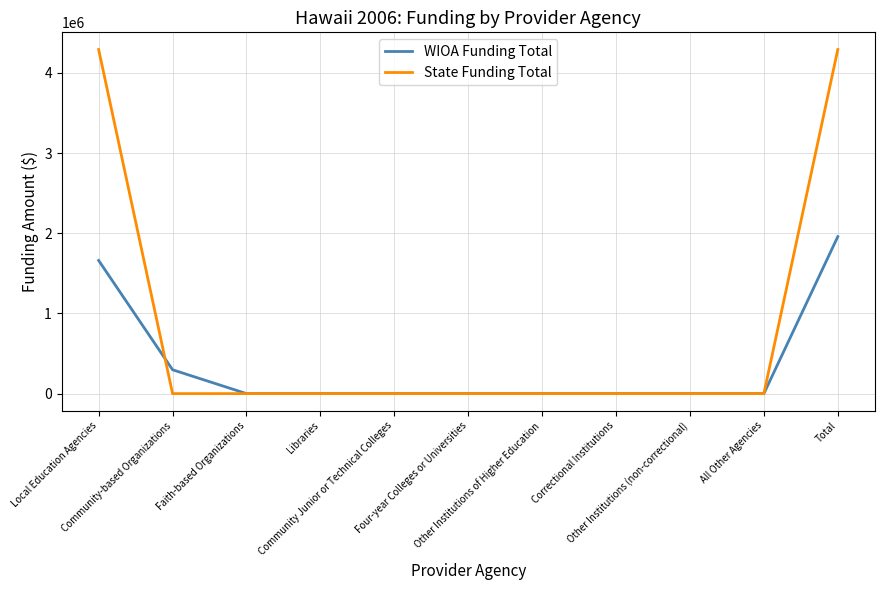

Count the number of categories in the chart.

11